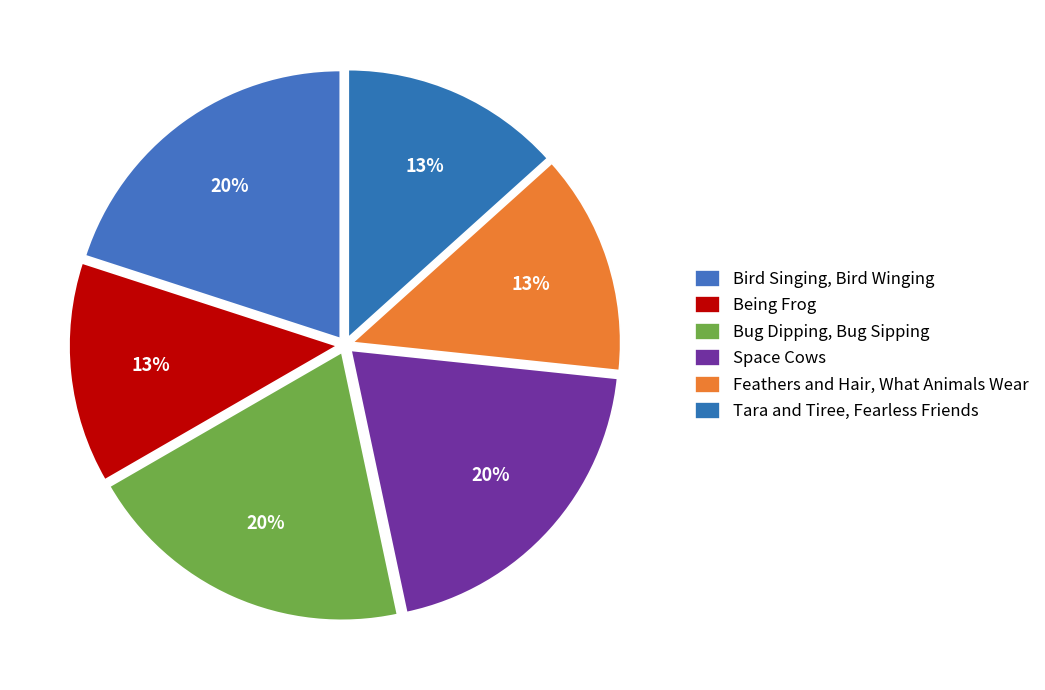

What percentage do Bug Dipping, Bug Sipping and Feathers and Hair, What Animals Wear together represent?

33.3%